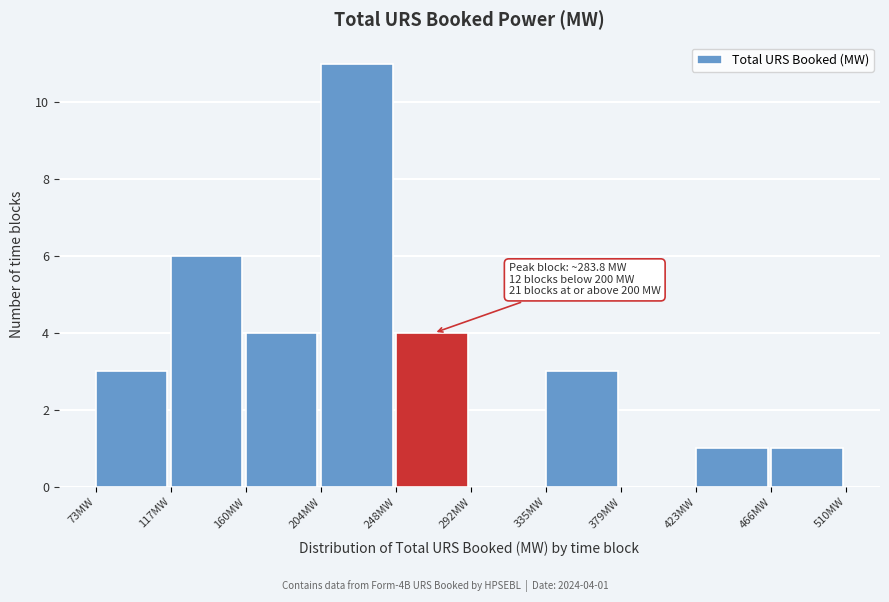

Which range on the x-axis has the tallest bar?

205 to 250